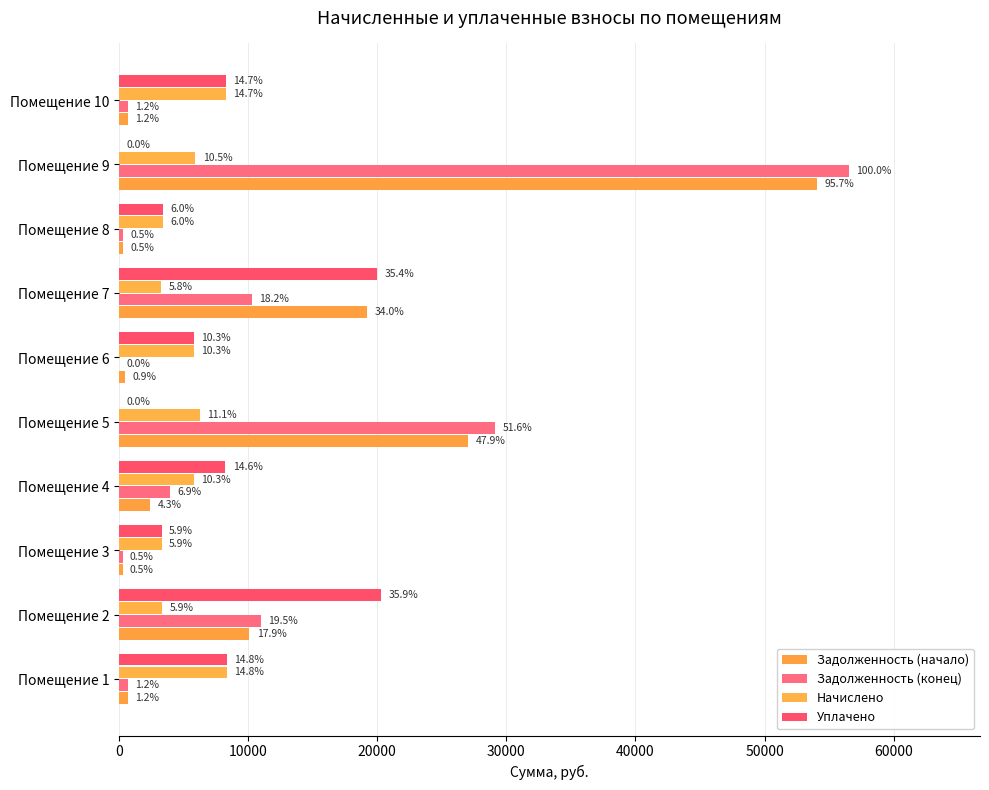

What is the average value of the Начислено series?

5372.3